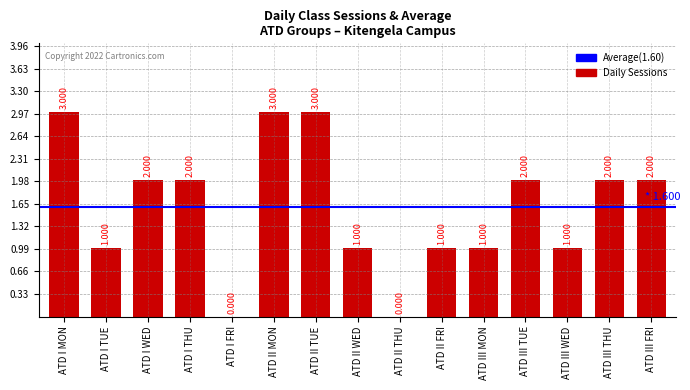

Between ATD III MON and ATD III THU, which is larger?

ATD III THU